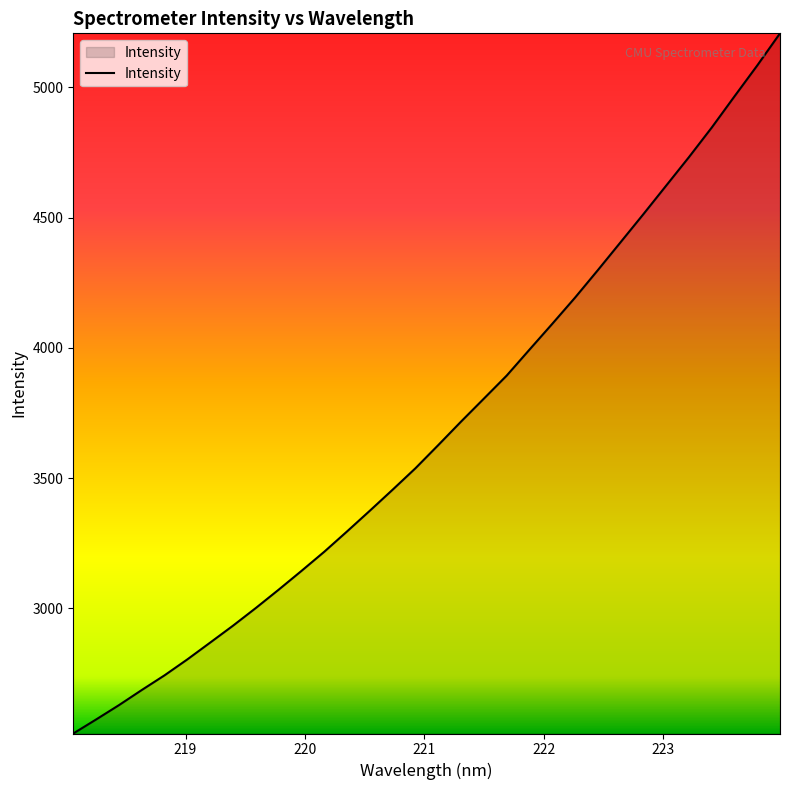

What is the difference between the maximum and minimum values?

2686.8